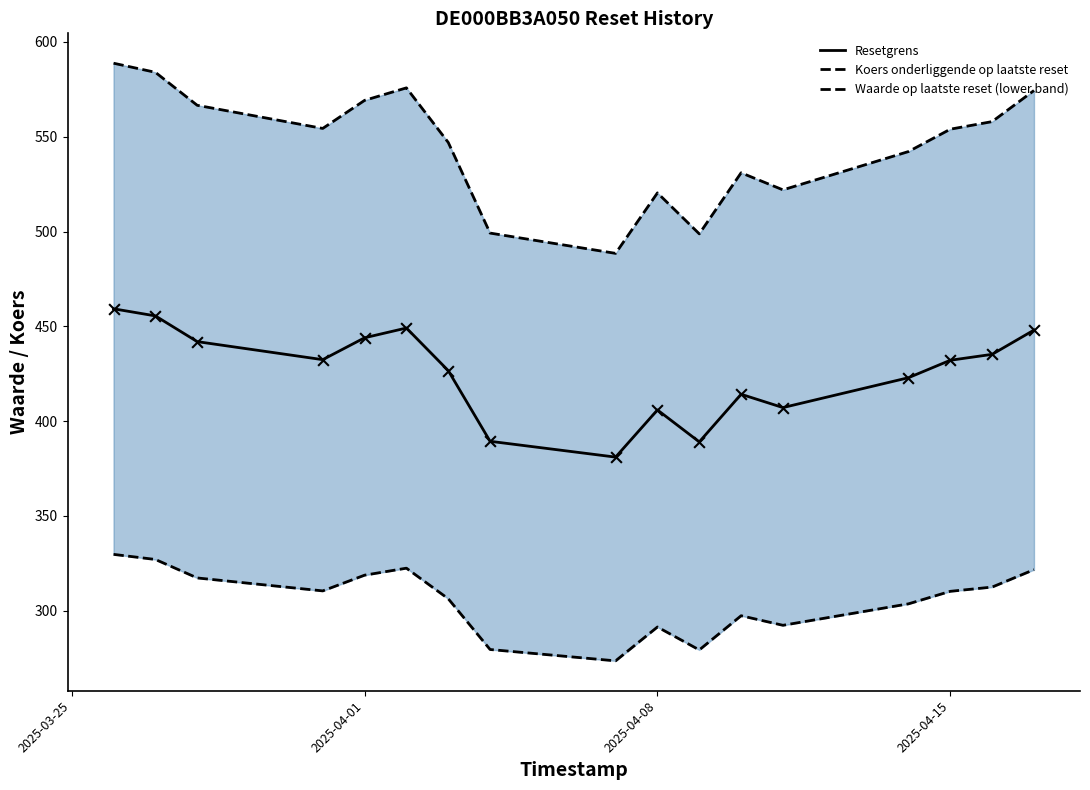

Which series contains the highest Y value?

Koers onderliggende op laatste reset